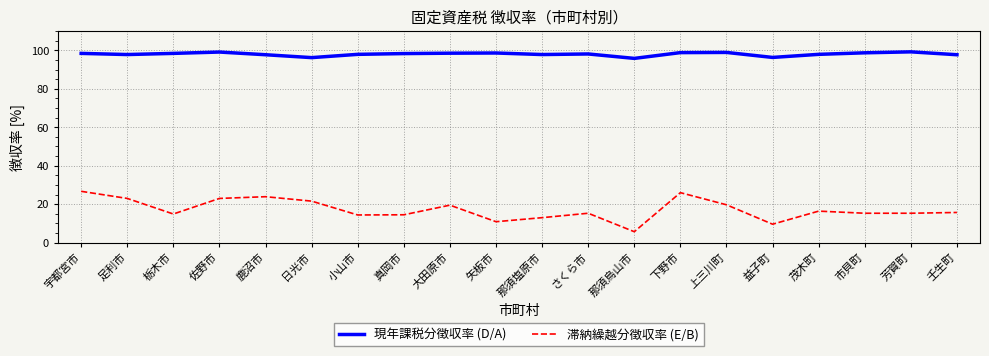

What is the spread (max minus min) of values at 下野市?

72.8